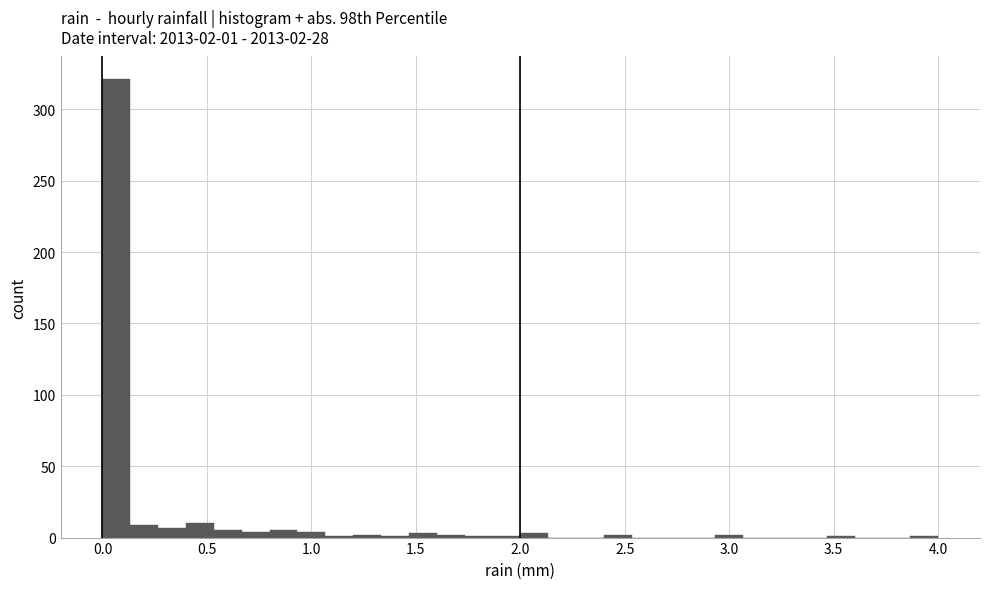

Read against the x-axis, roughly where is the centre of the tallest bar?

0.05